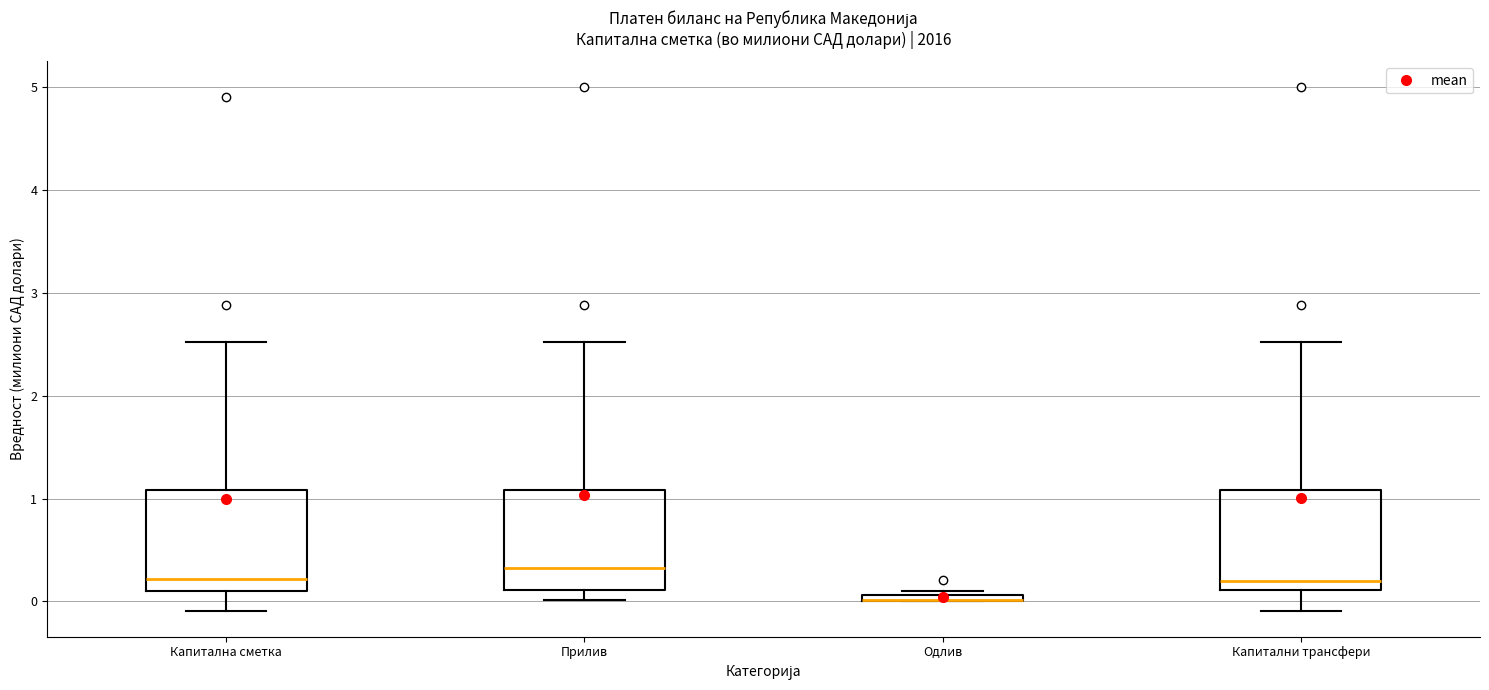

Where is the lower edge of the box for Одлив on the y-axis? The values are not printed on the chart, so give them approximately, as read against the axis.

0.0